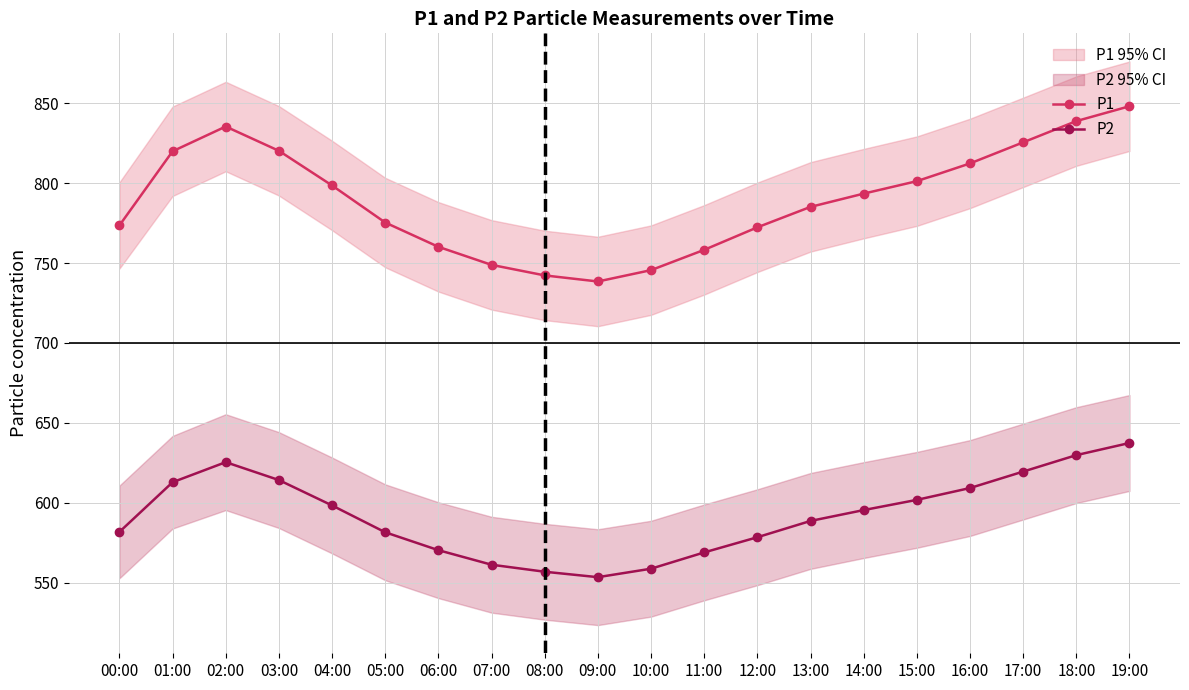

What is the label of the 17th point from the right?

03:00